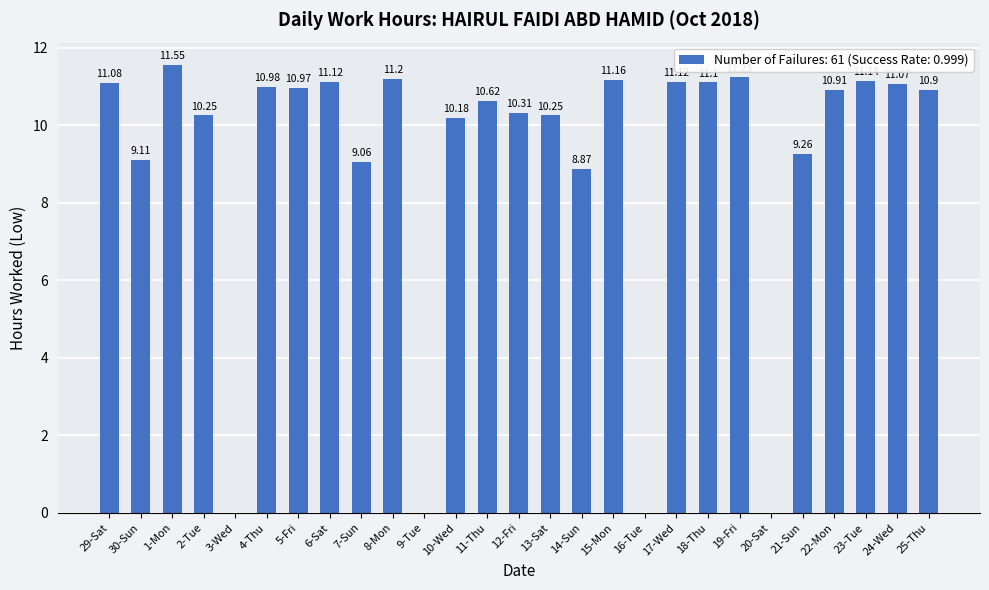

What is the sum of all values?

243.4